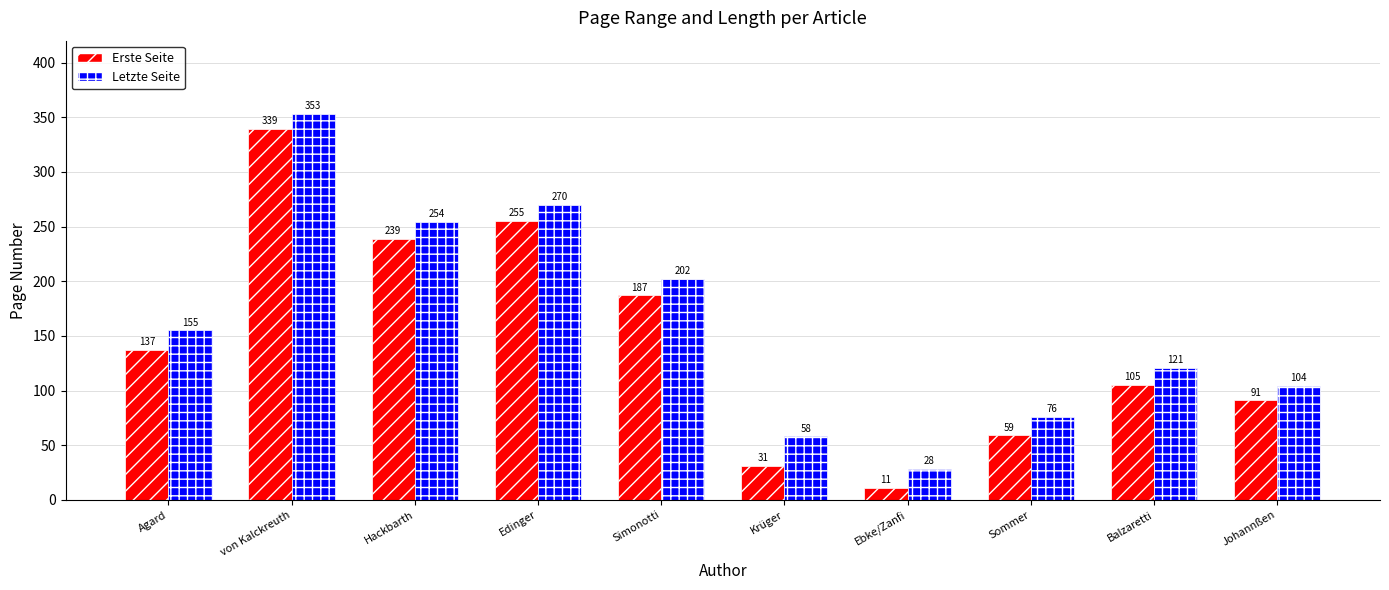

The value of Letzte Seite at Balzaretti is 121. True or false?

True